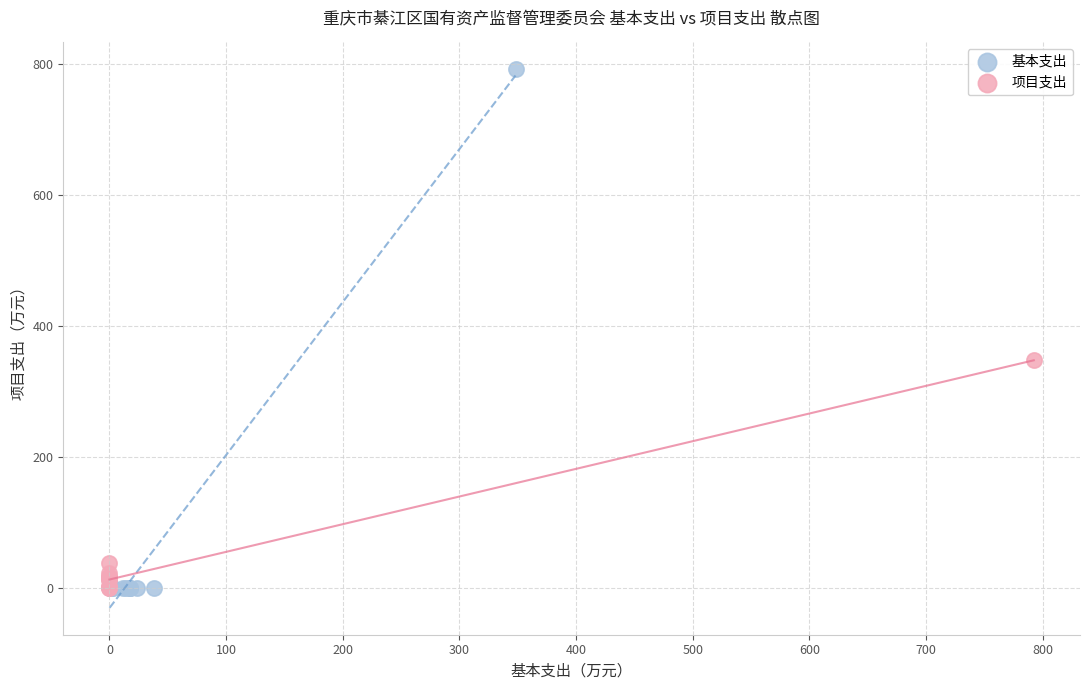

Which series contains the highest Y value?

基本支出